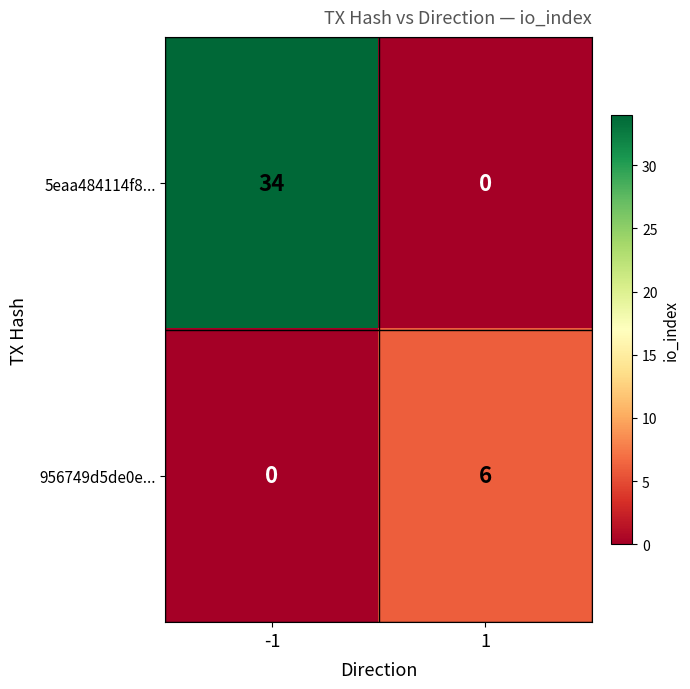

What is the sum of all 5eaa484114f8... values?

34